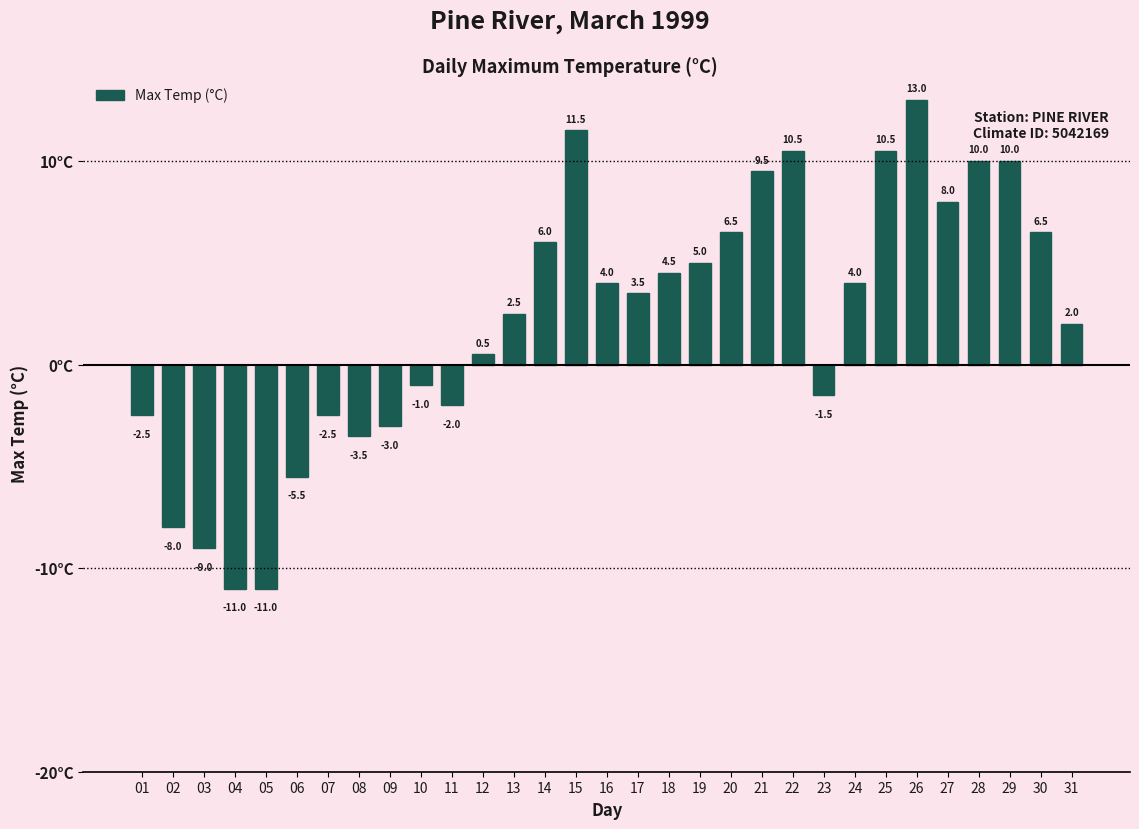

Reading left to right, list all the values displayed in this chart.

-2.5	-8.0	-9.0	-11.0	-11.0	-5.5	-2.5	-3.5	-3.0	-1.0	-2.0	0.5	2.5	6.0	11.5	4.0	3.5	4.5	5.0	6.5	9.5	10.5	-1.5	4.0	10.5	13.0	8.0	10.0	10.0	6.5	2.0